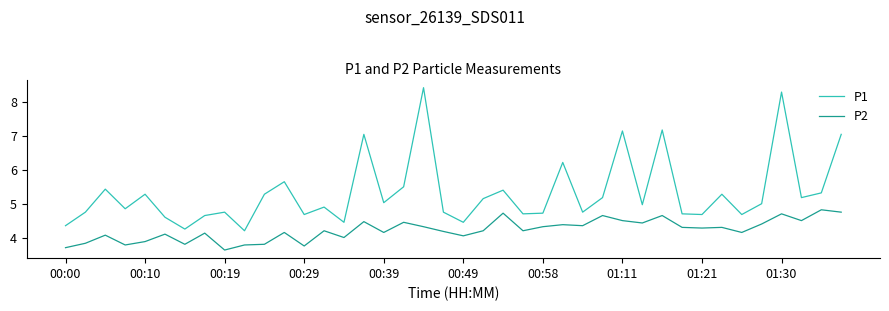

What is the lowest value of the P2 series?

3.6